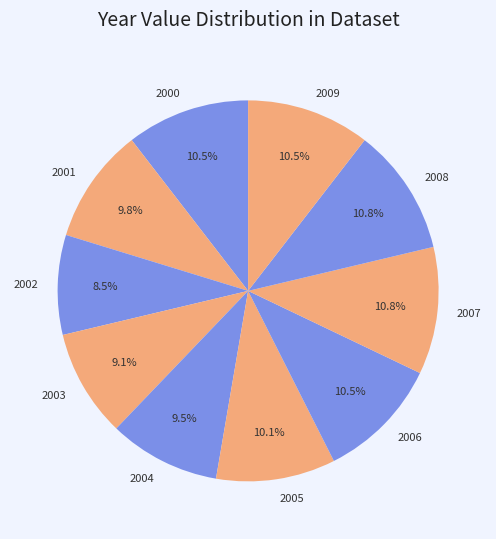

Do 2005 and 2007 together represent more than half of the pie?

No